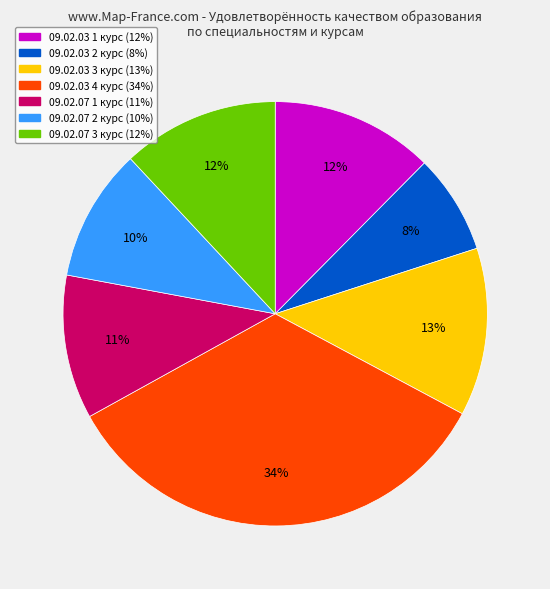

Is there any slice that represents more than half of the pie?

No